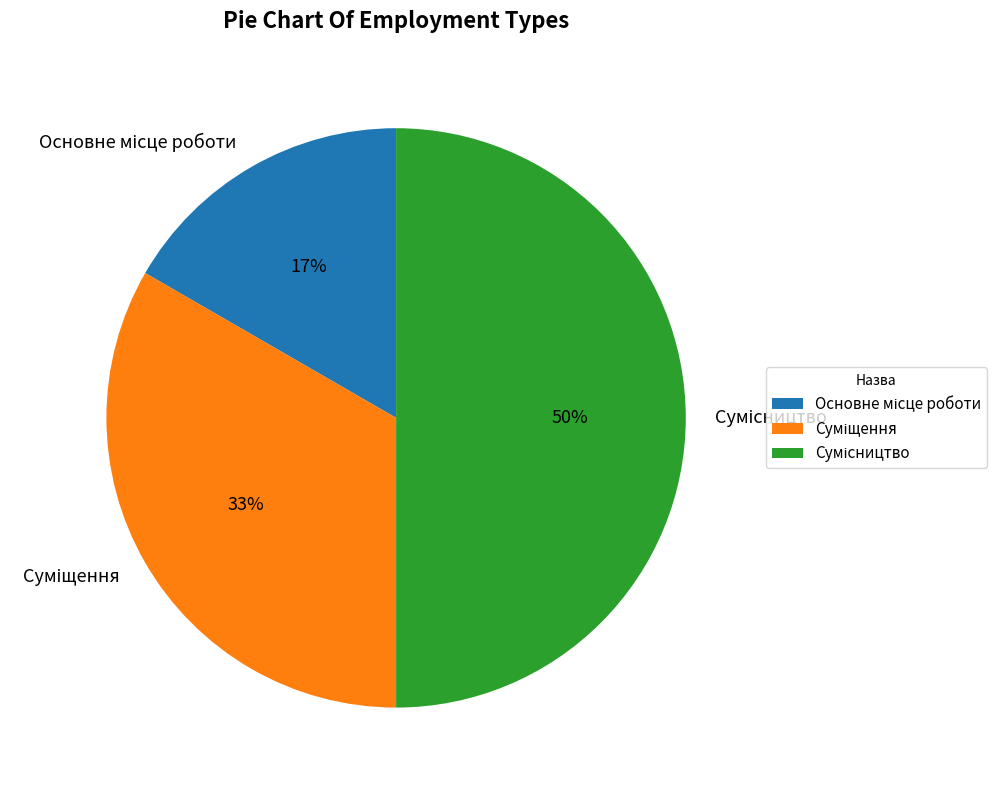

To the nearest percent, what is the average slice percentage?

33%